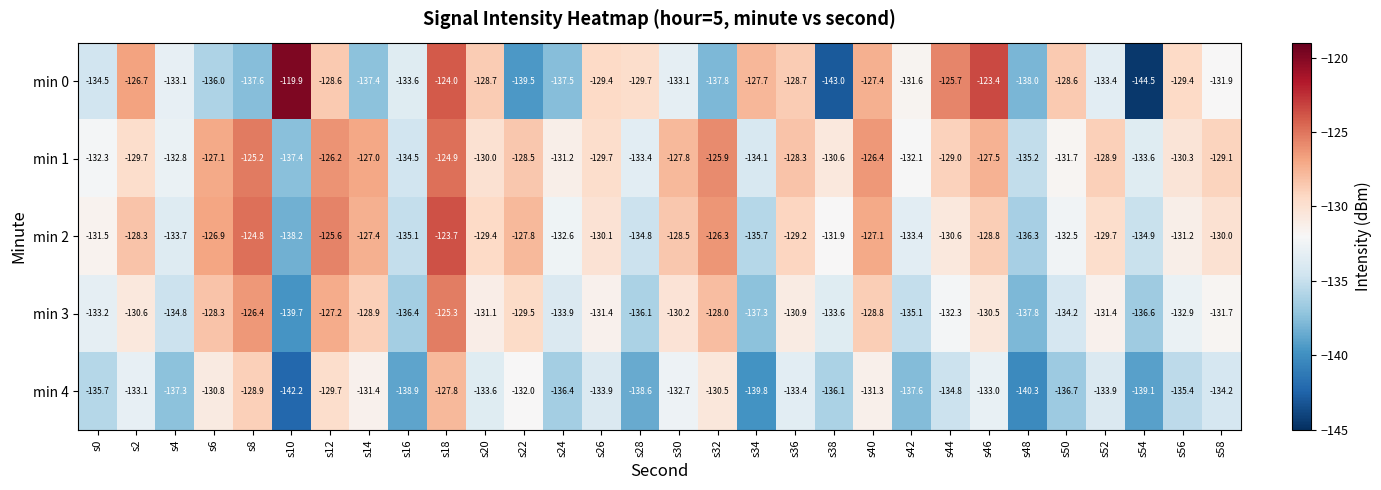

What is the spread (max minus min) of values at s8?

12.8